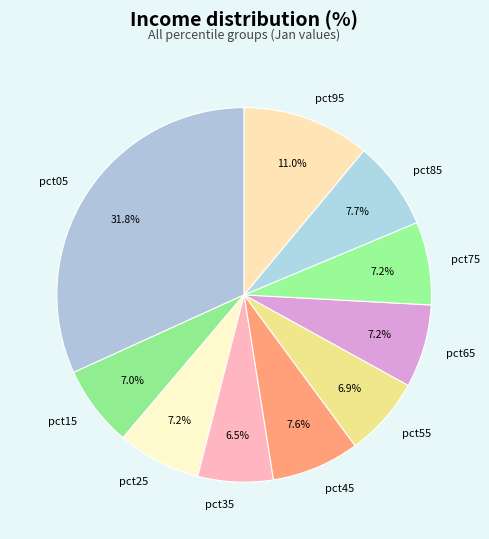

To the nearest percent, what is the difference between the largest and smallest slice percentages?

25%